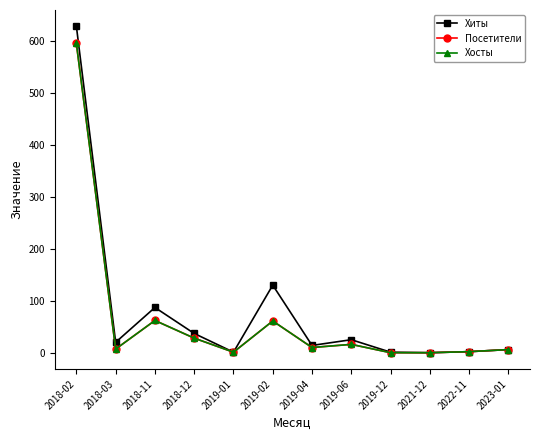

At which category is the sum across all series the highest?

2018-02